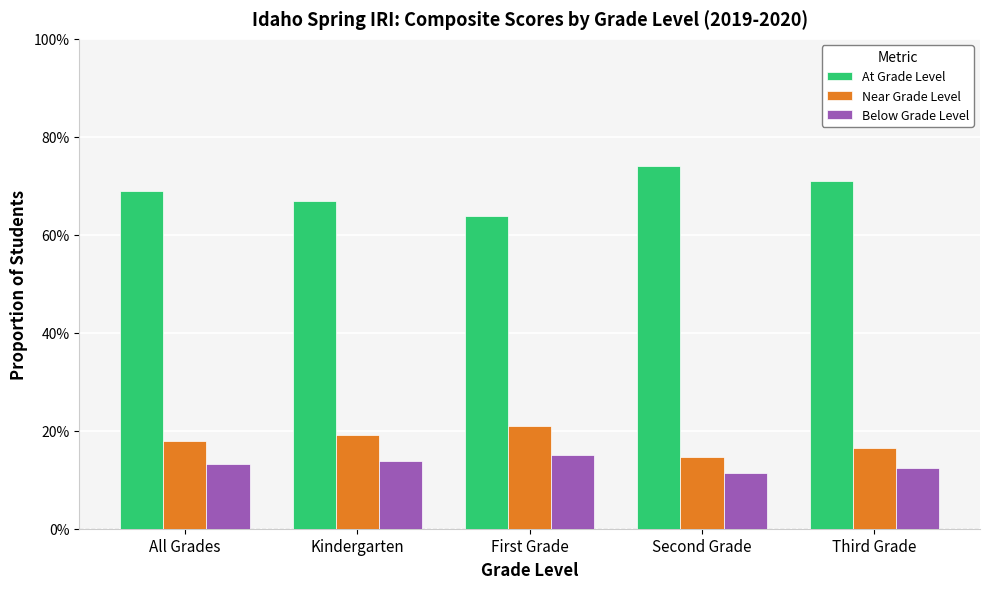

Which series has the widest spread of values?

At Grade Level